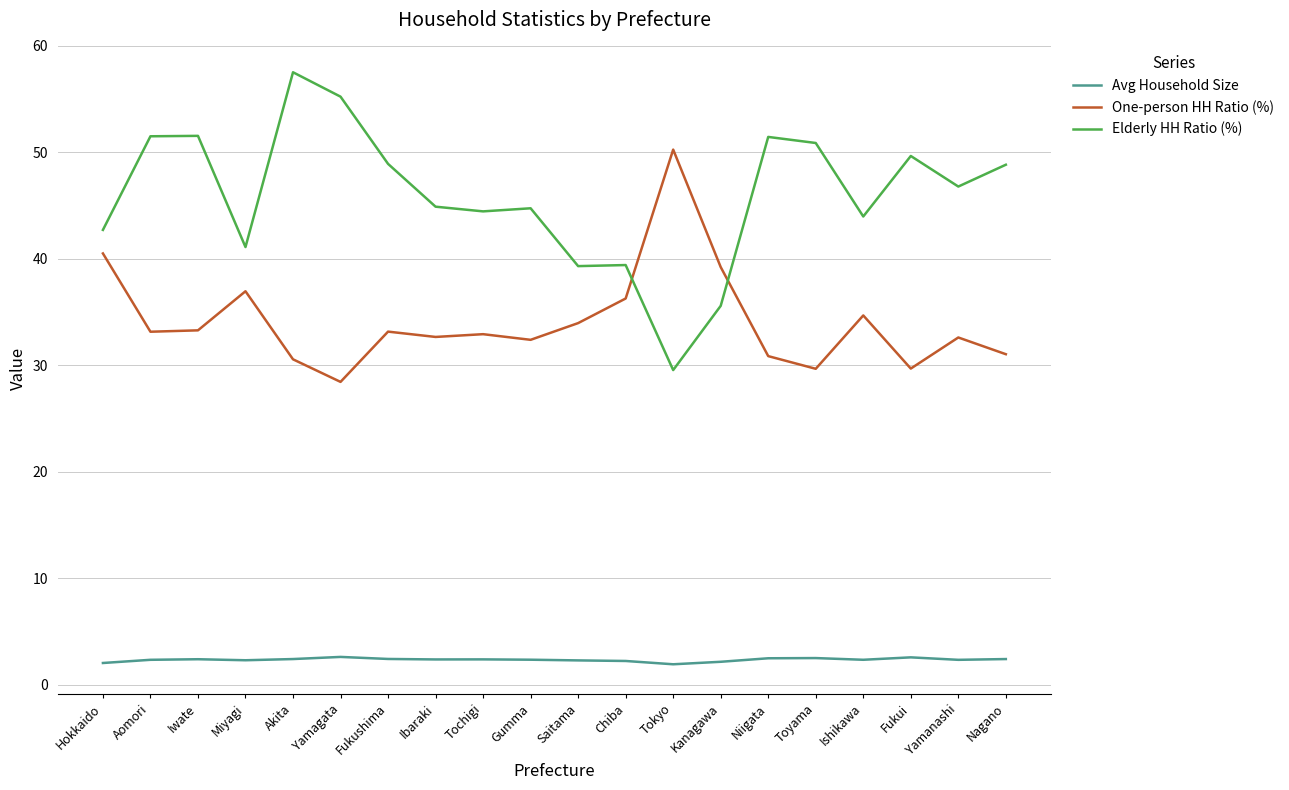

True or false: One-person HH Ratio (%) and Avg Household Size cross at least once.

False